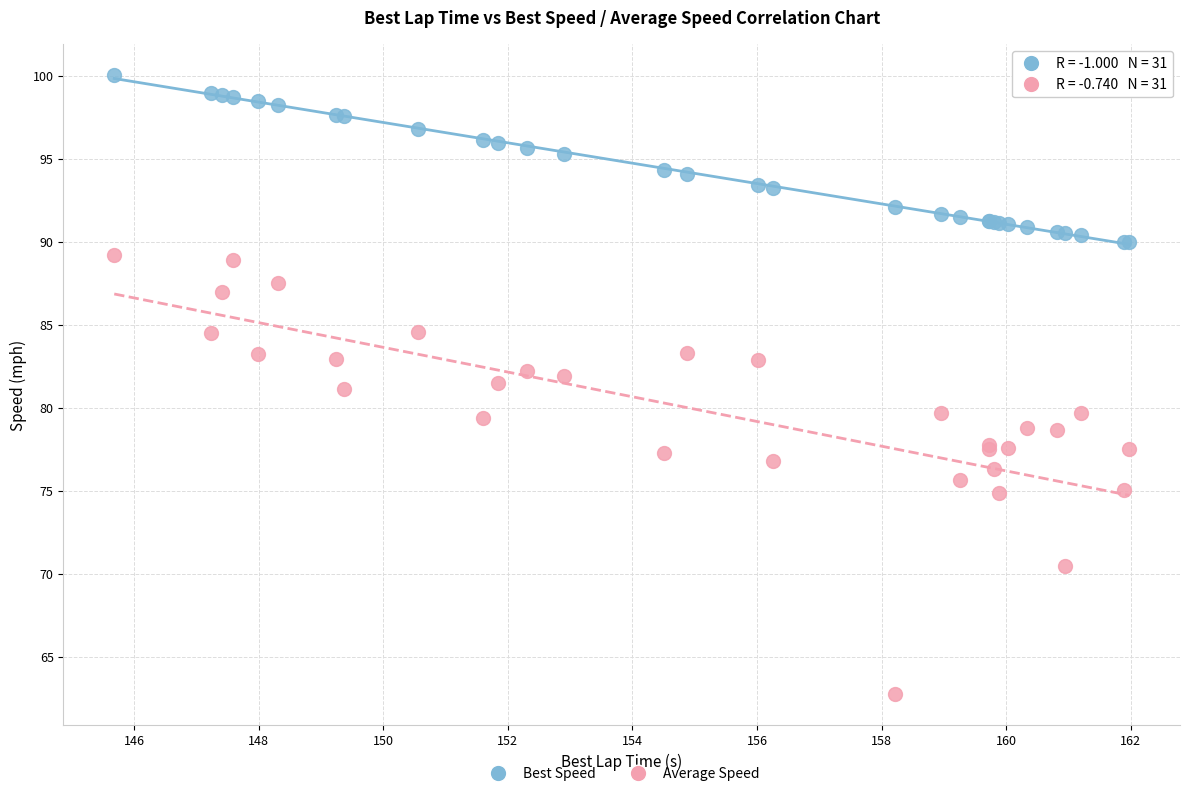

What is the X range (max minus min) for the scatter plot?

16.3